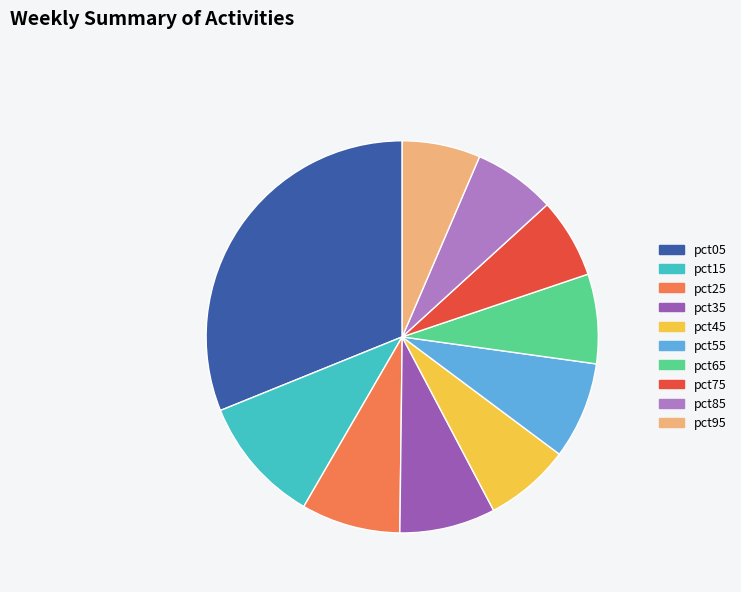

Which category has the biggest portion of the pie?

pct05